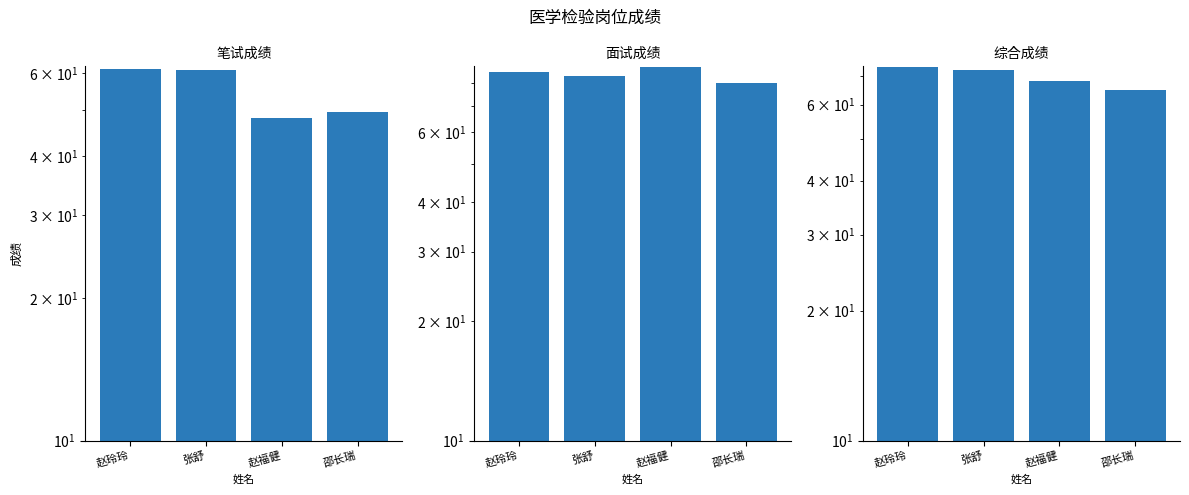

At which label does 面试成绩 reach its peak?

赵福健